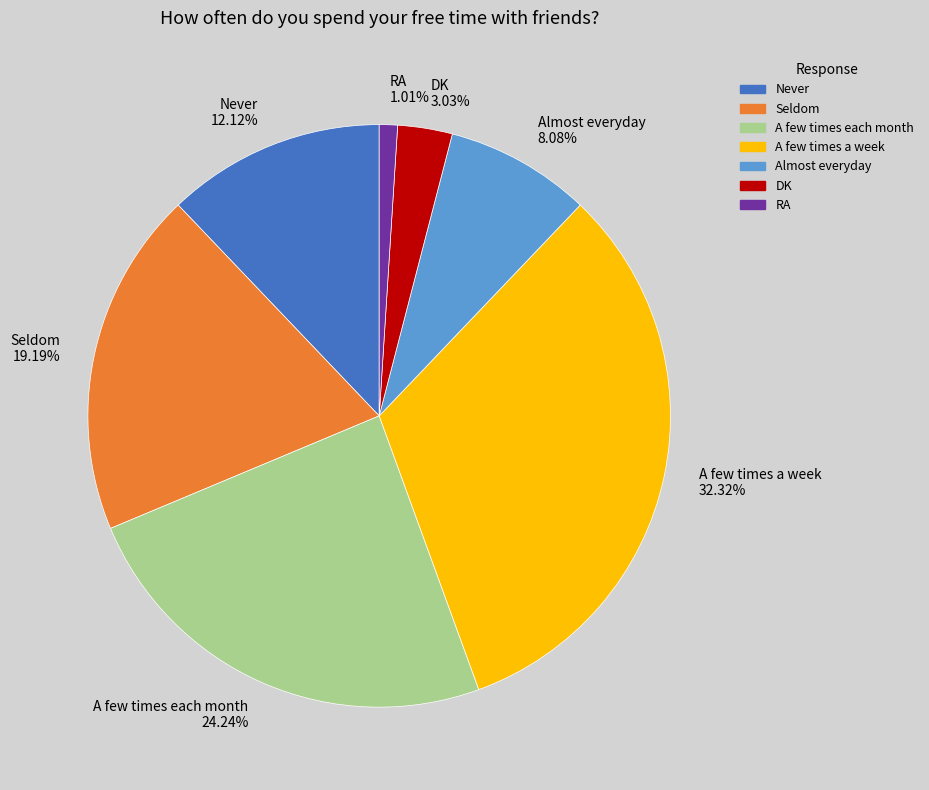

Is it true that A few times a week is 32% of the pie?

True